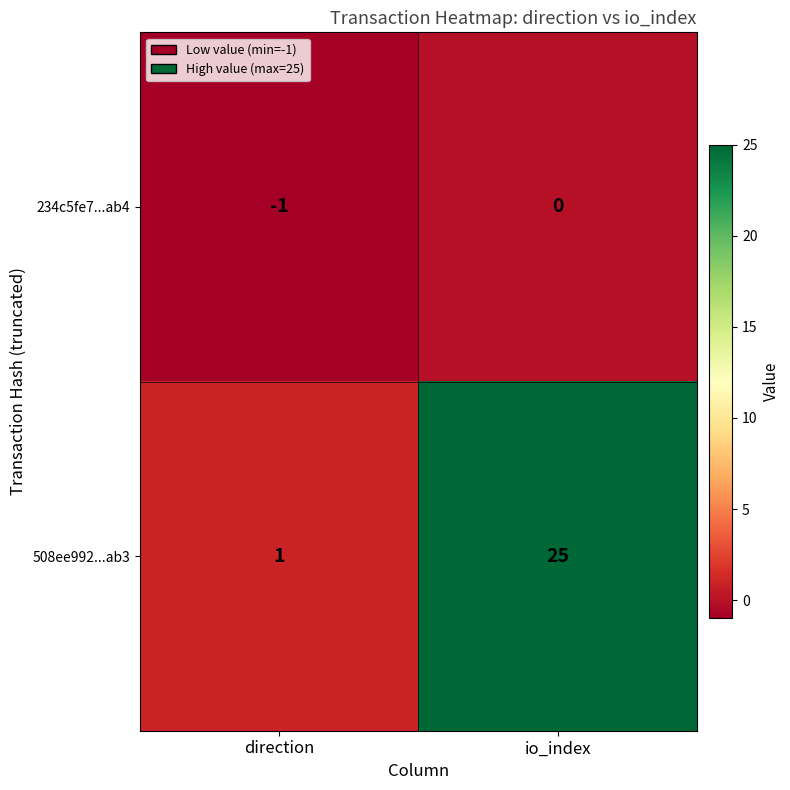

Which series has the largest total across all categories?

508ee992...ab3